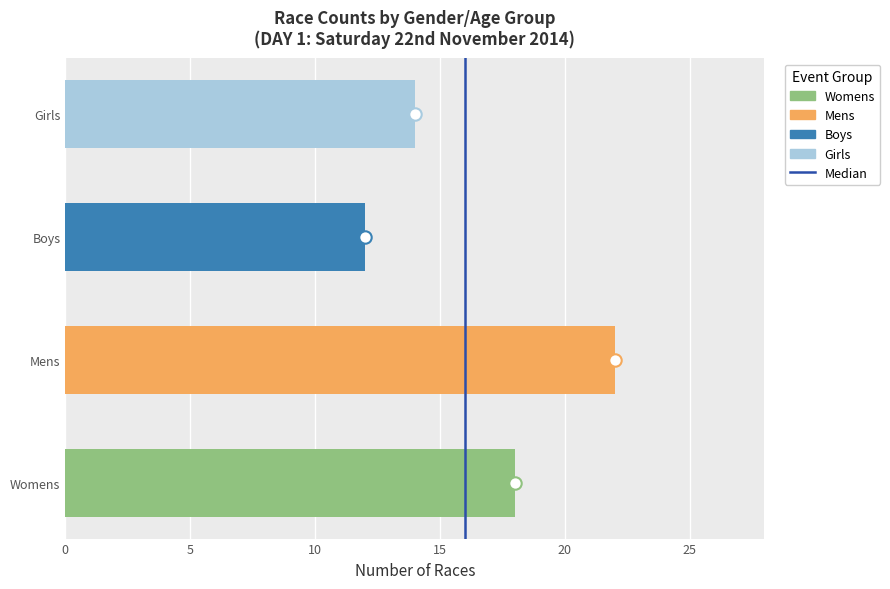

What is the change in value from 0 to 5?

+1